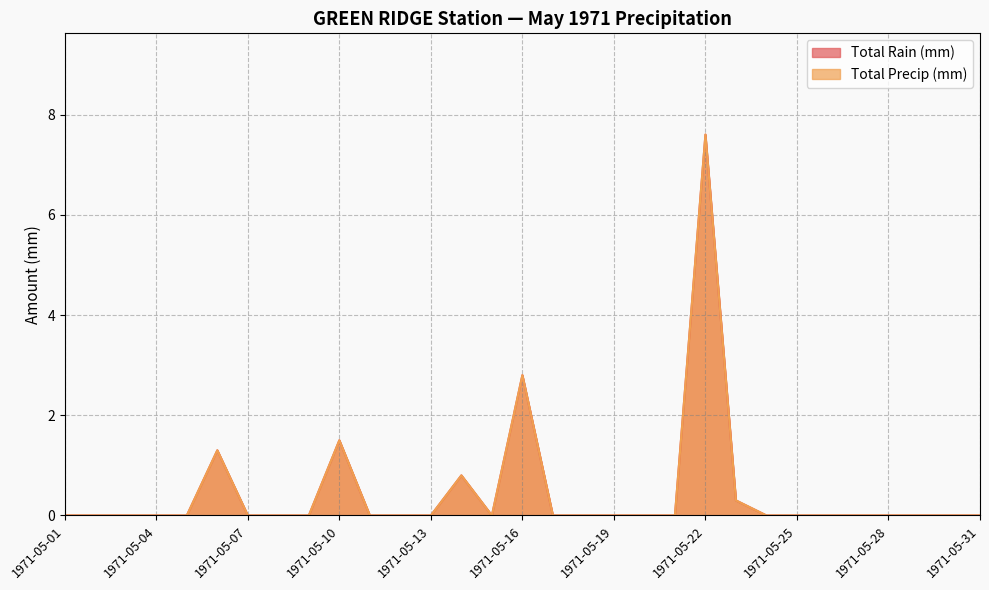

Which series has the widest spread of values?

Total Rain (mm)